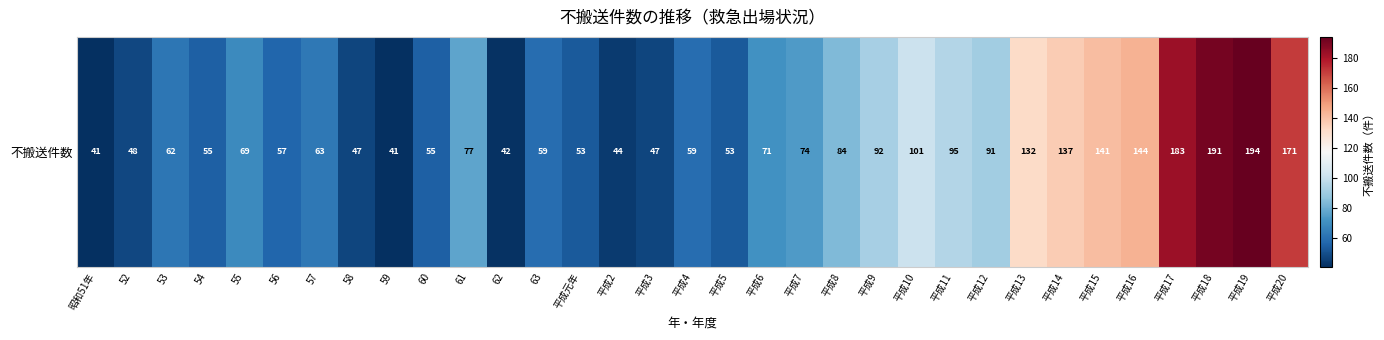

At which label does the data first exceed 69?

61